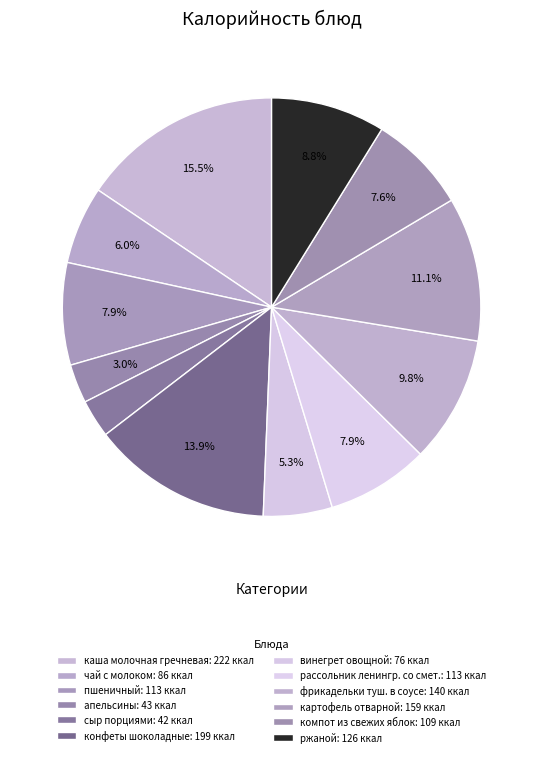

Which slice is the smallest?

сыр порциями